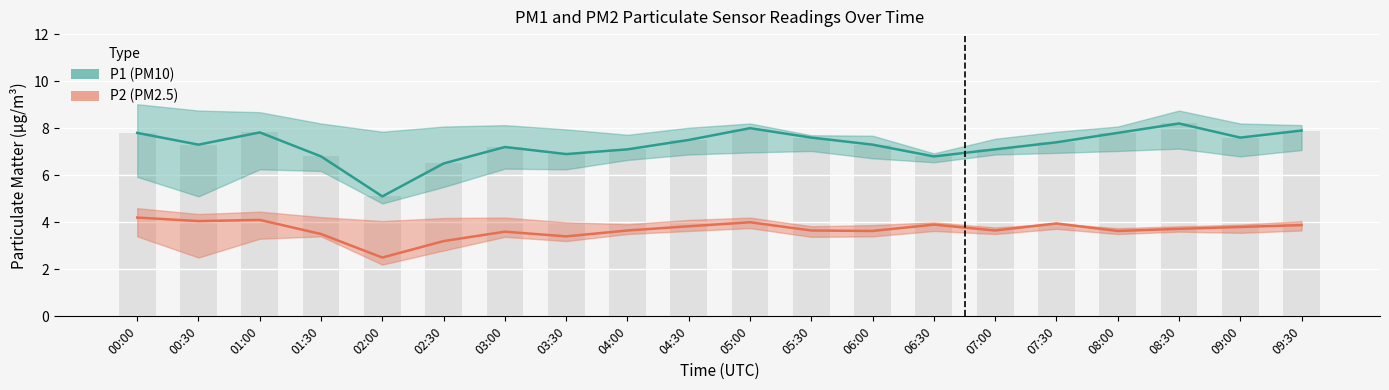

Is it true that P2 (PM2.5) equals 4.0 at 05:00?

True